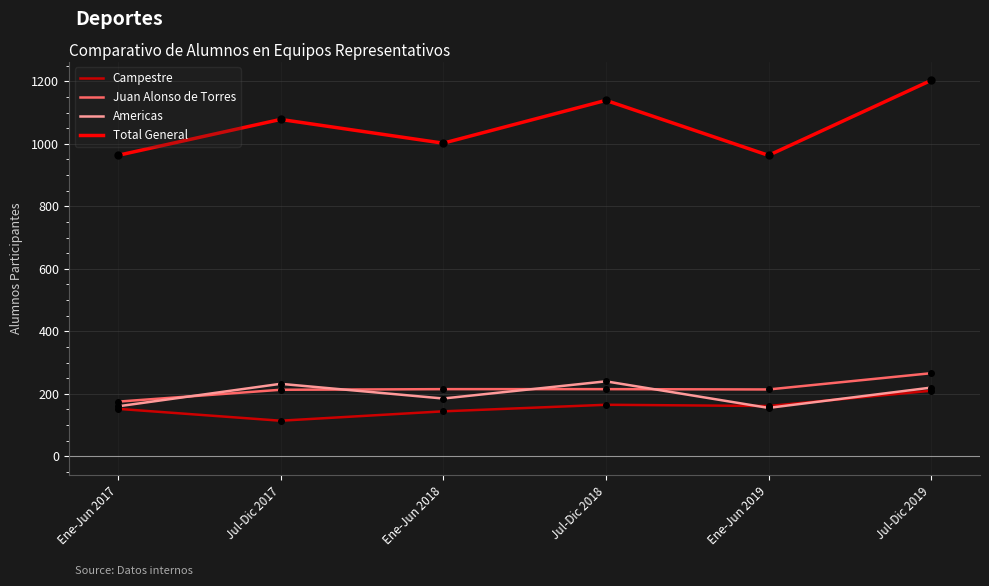

At how many categories does at least one series exceed 586?

6